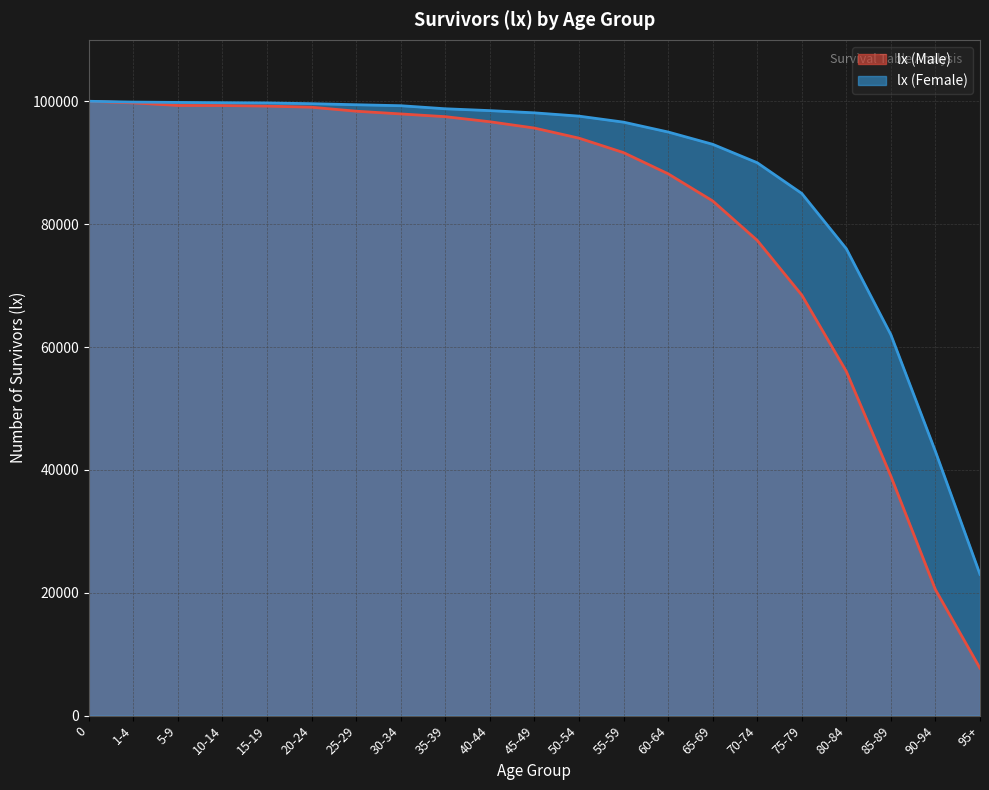

Which series has the largest range (max minus min)?

lx (Male)